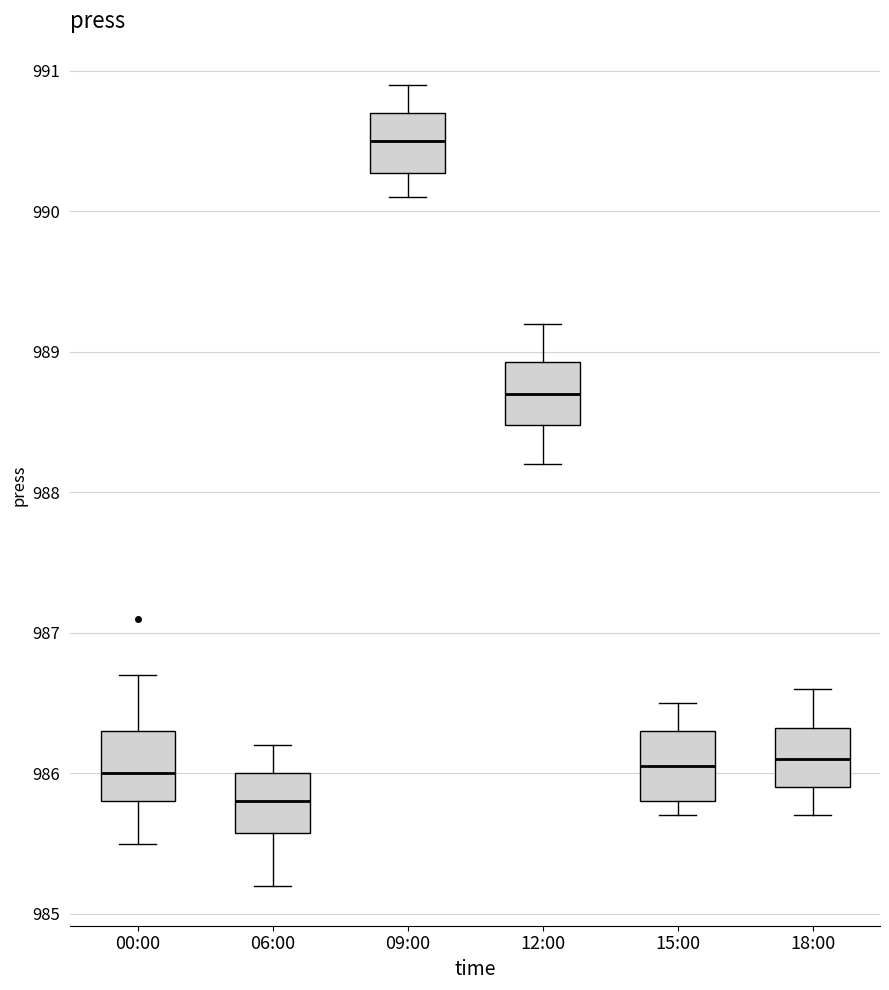

Where does the lower whisker of the box for 09:00 end on the y-axis? The values are not printed on the chart, so give them approximately, as read against the axis.

990.1